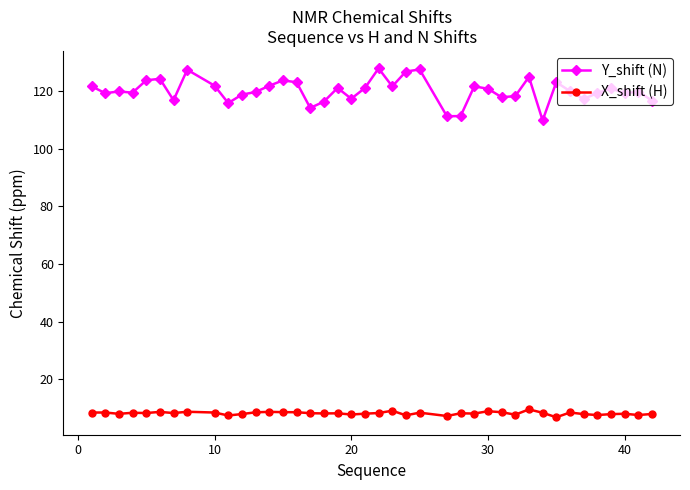

Which series has the widest spread of values?

Y_shift (N)